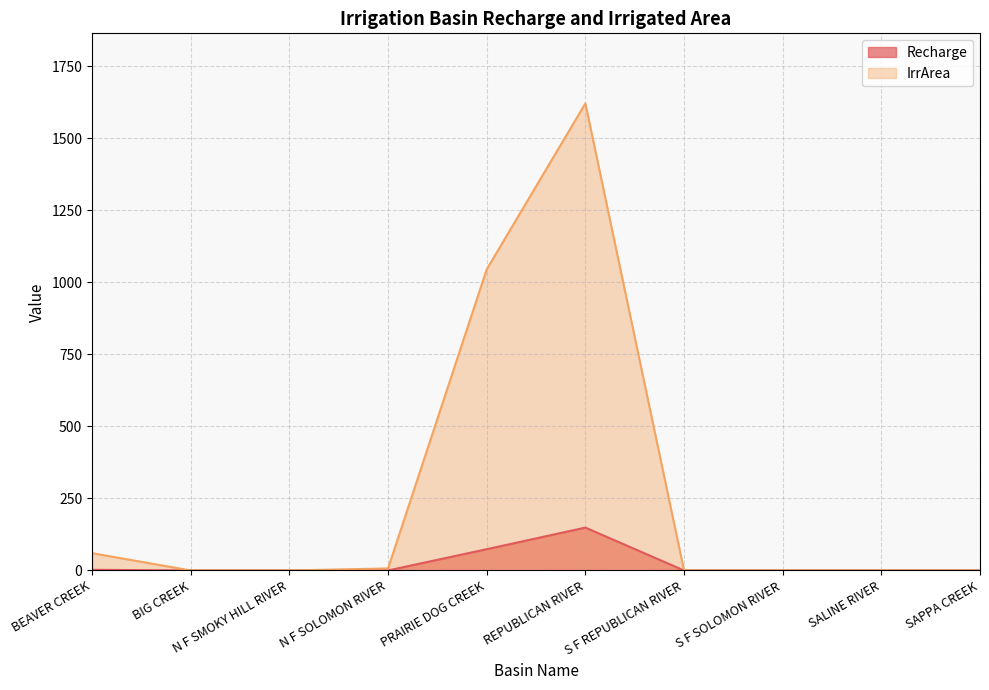

Reading left to right, what are all the values shown in this chart?

Recharge: BEAVER CREEK=2.3	BIG CREEK=0.0	N F SMOKY HILL RIVER=0.0	N F SOLOMON RIVER=0.1	PRAIRIE DOG CREEK=73.8	REPUBLICAN RIVER=148.8	S F REPUBLICAN RIVER=0.0	S F SOLOMON RIVER=0.0	SALINE RIVER=0.0	SAPPA CREEK=0.0
IrrArea: BEAVER CREEK=60.0	BIG CREEK=0.0	N F SMOKY HILL RIVER=0.0	N F SOLOMON RIVER=7.0	PRAIRIE DOG CREEK=1045.0	REPUBLICAN RIVER=1621.0	S F REPUBLICAN RIVER=0.0	S F SOLOMON RIVER=0.0	SALINE RIVER=0.0	SAPPA CREEK=0.0